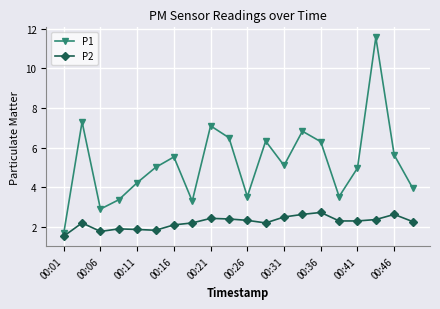

How many values in the P2 series are below 2?

5